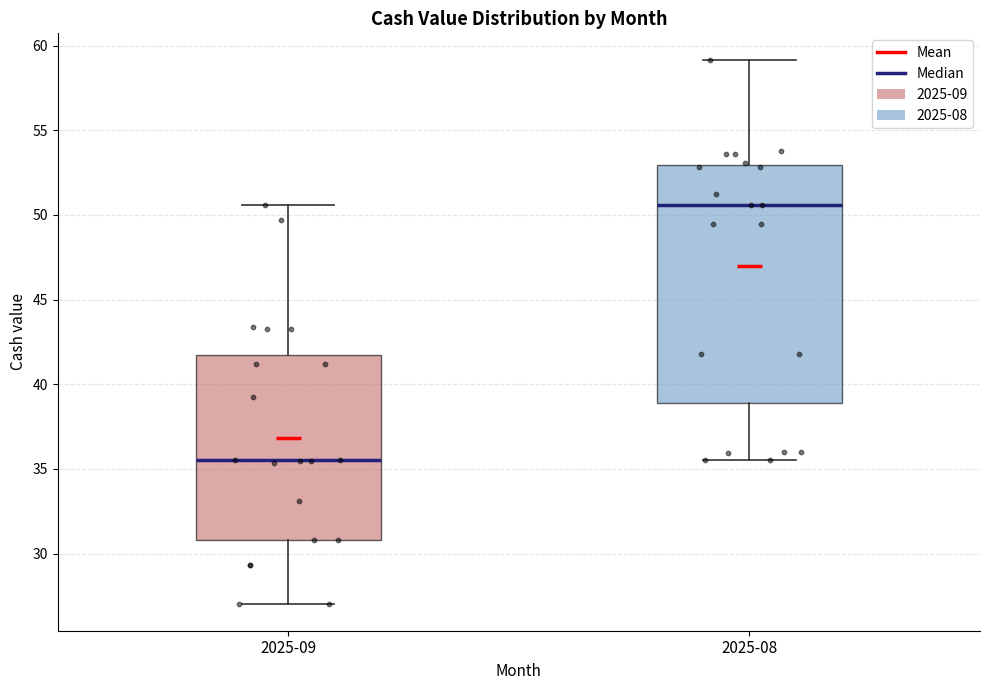

Where is the upper edge of the box for 2025-08 on the y-axis? The values are not printed on the chart, so give them approximately, as read against the axis.

53.0